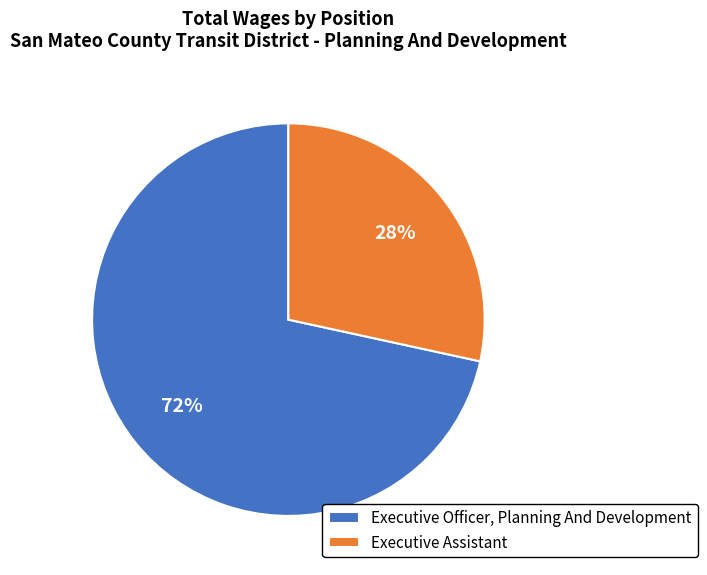

What is the smallest slice in the pie chart?

Executive Assistant